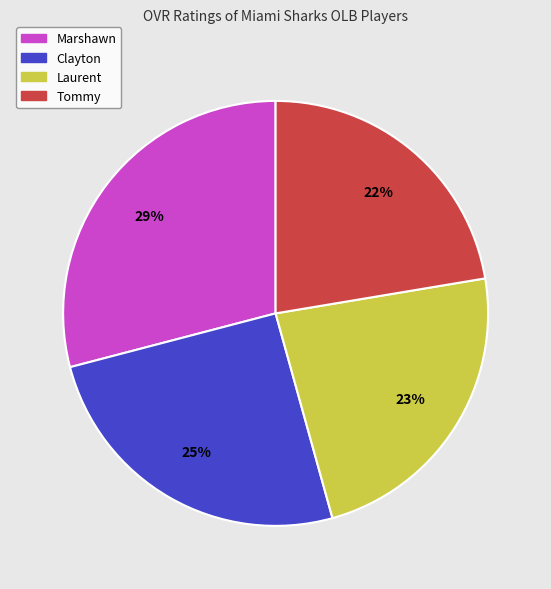

Between Marshawn and Tommy, which is larger?

Marshawn